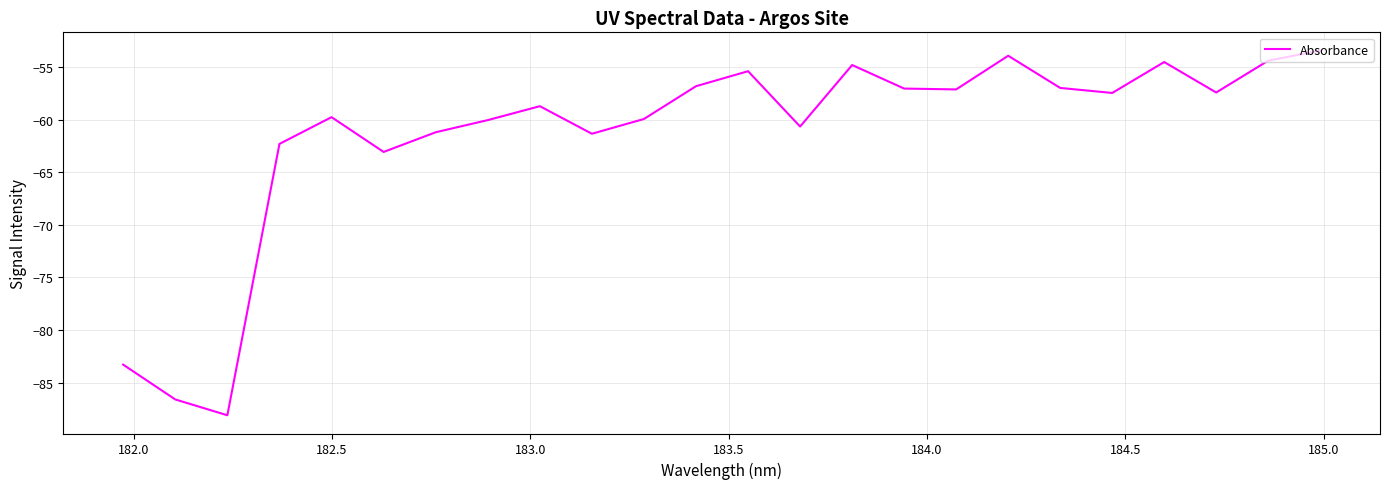

What is the greatest value displayed?

-53.4